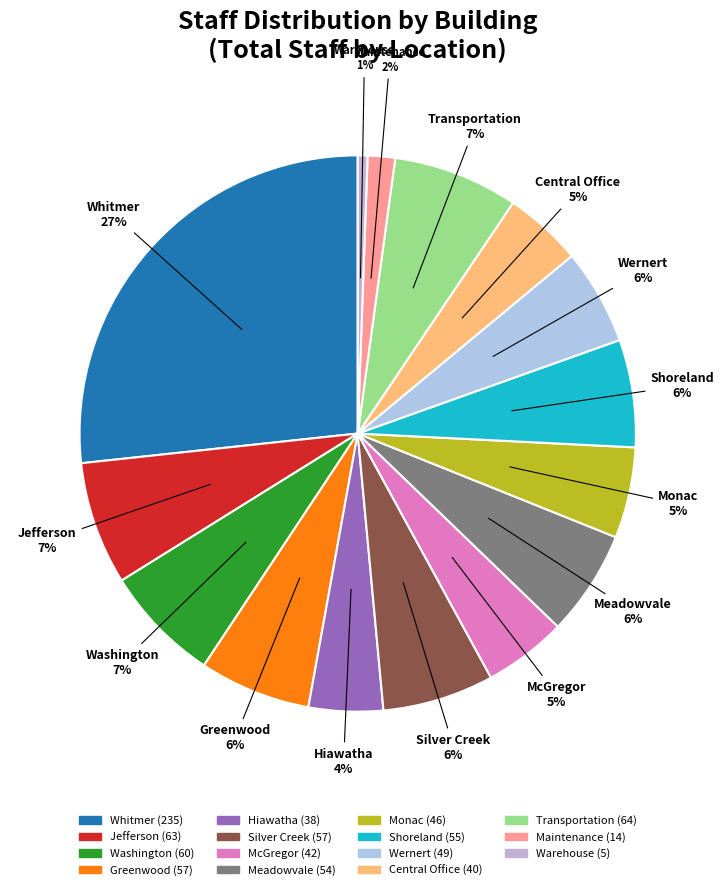

Approximately how many times larger is the value at Monac compared to Silver Creek?

0.8